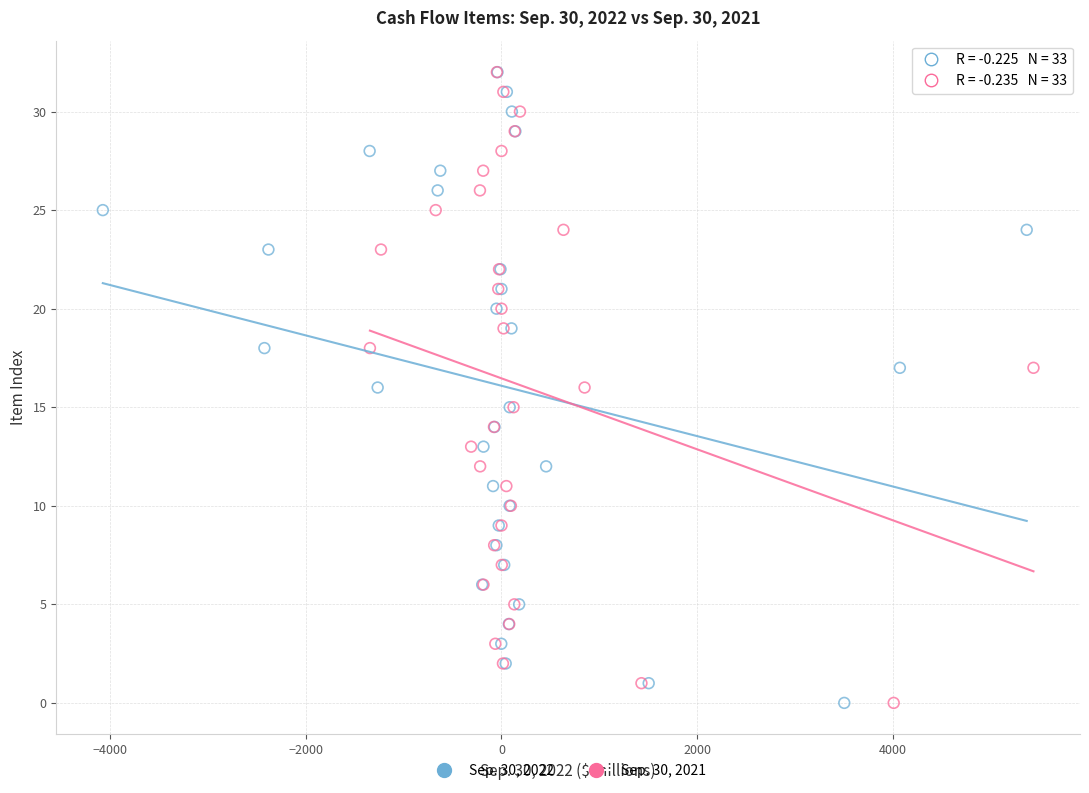

What are all the series names shown in the legend?

Sep. 30, 2022, Sep. 30, 2021